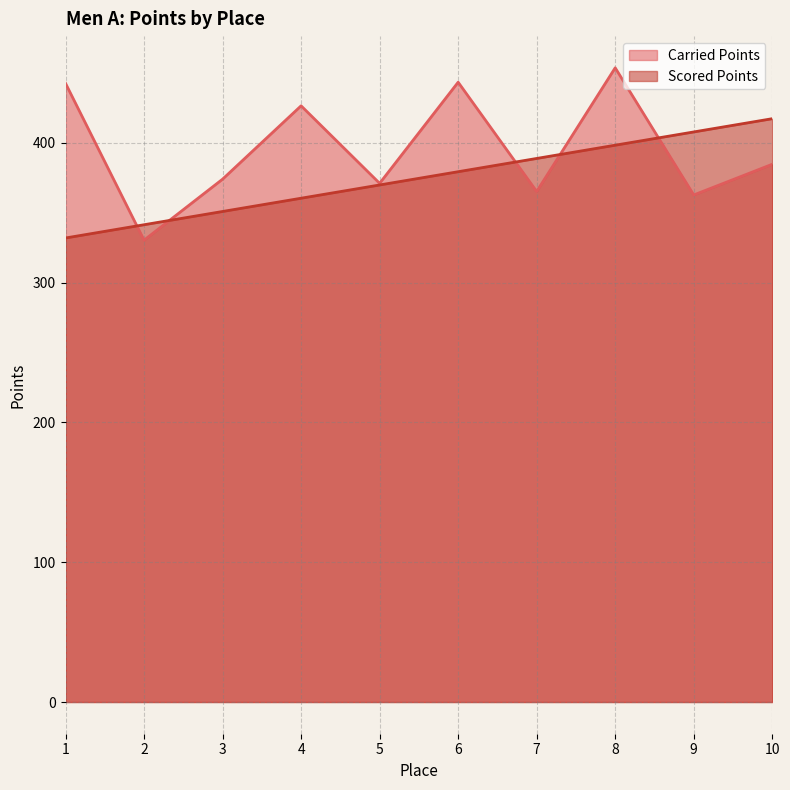

How many lines are shown in the chart?

2